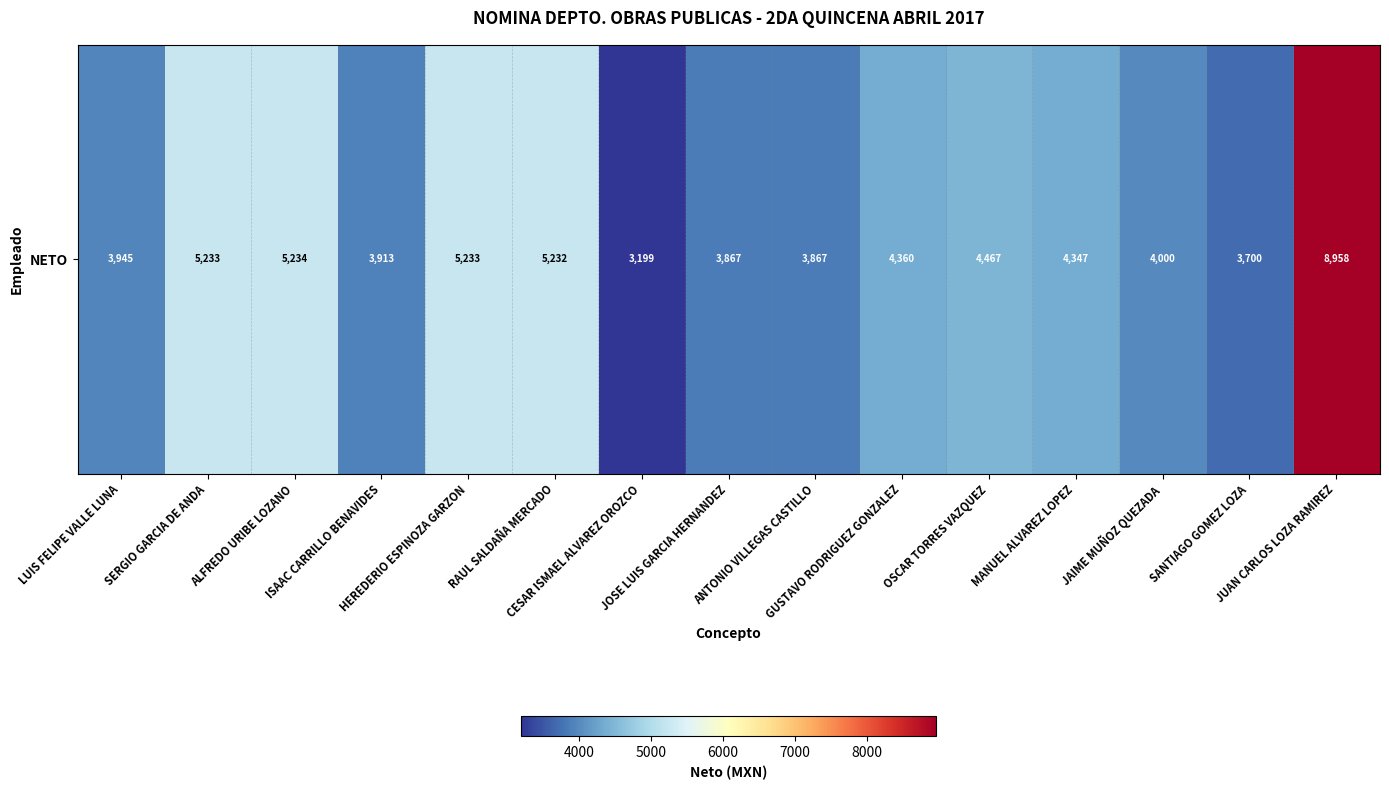

Which label corresponds to the smallest value in the chart?

CESAR ISMAEL ALVAREZ OROZCO